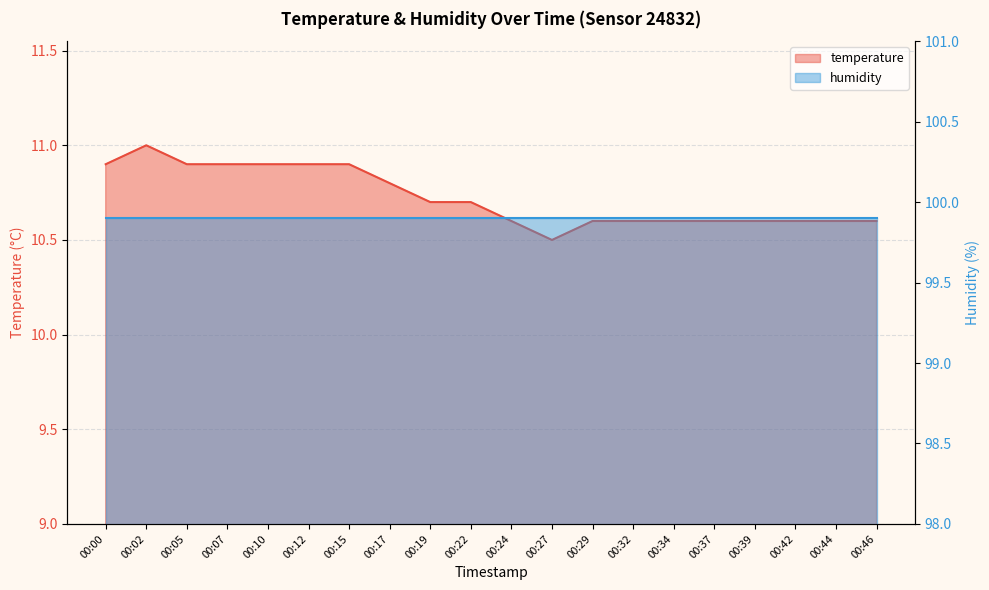

What is the difference between the values at 00:22 and 00:15?

0.2